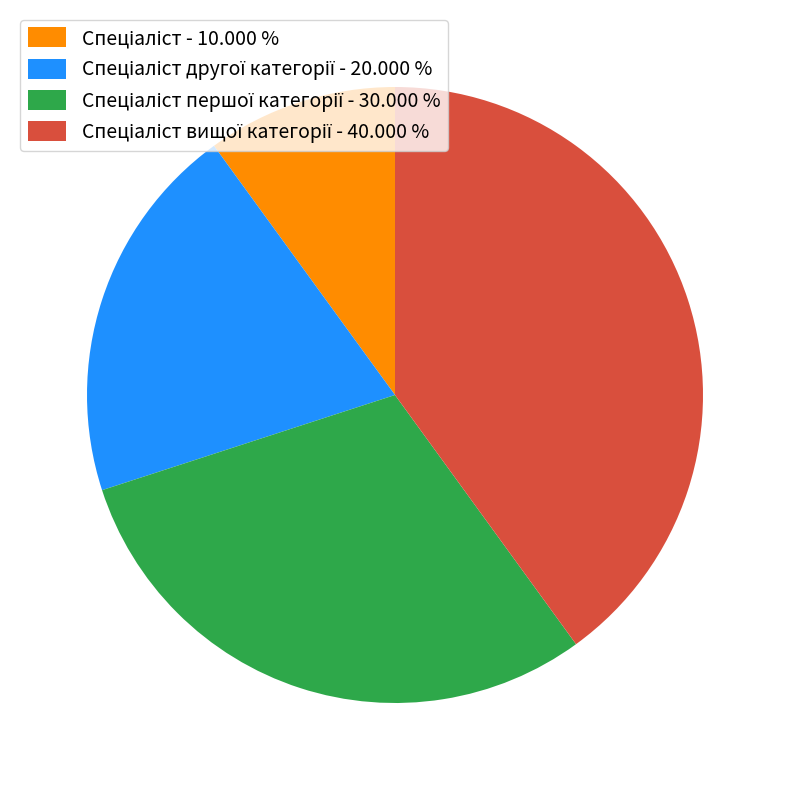

Is there any slice that represents more than half of the pie?

No